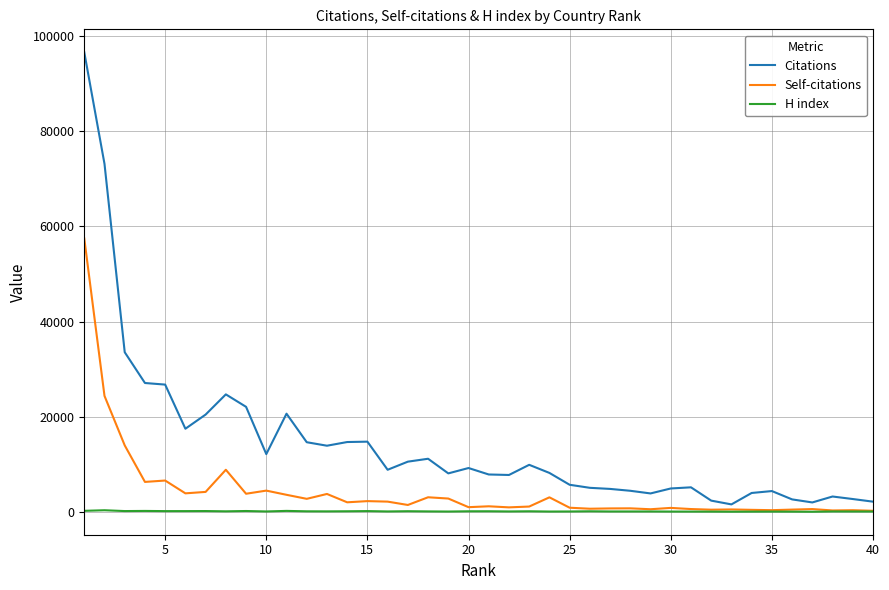

How many lines are shown in the chart?

3